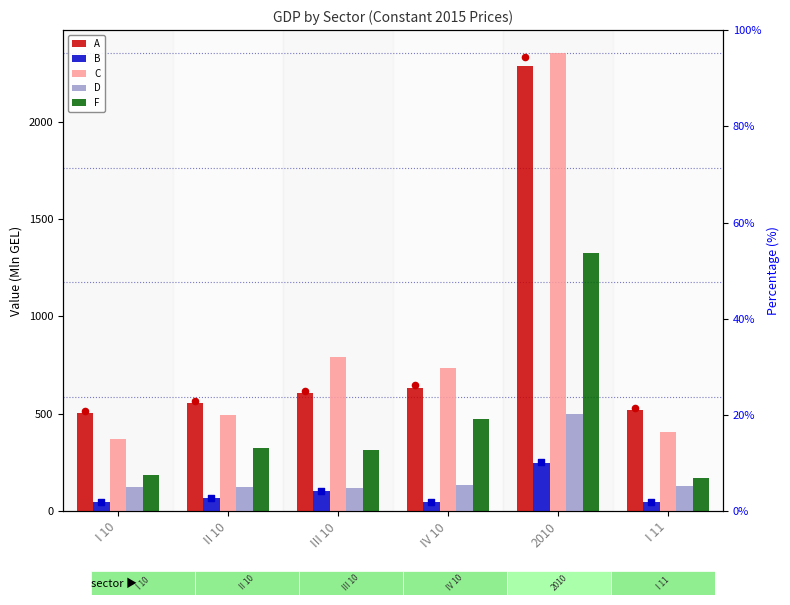

At which category is the sum across all series the highest?

2010